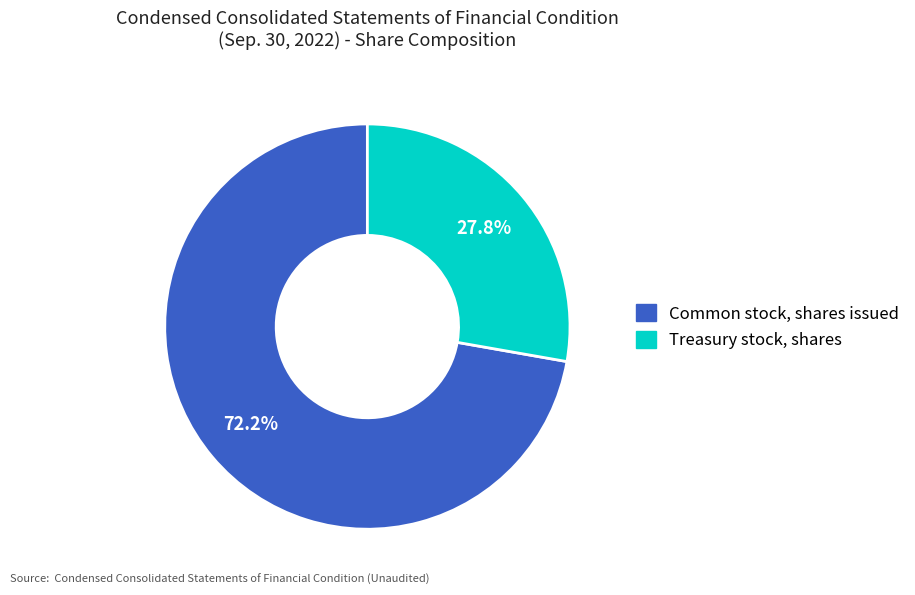

True or false: Treasury stock, shares accounts for 20% of the total.

False